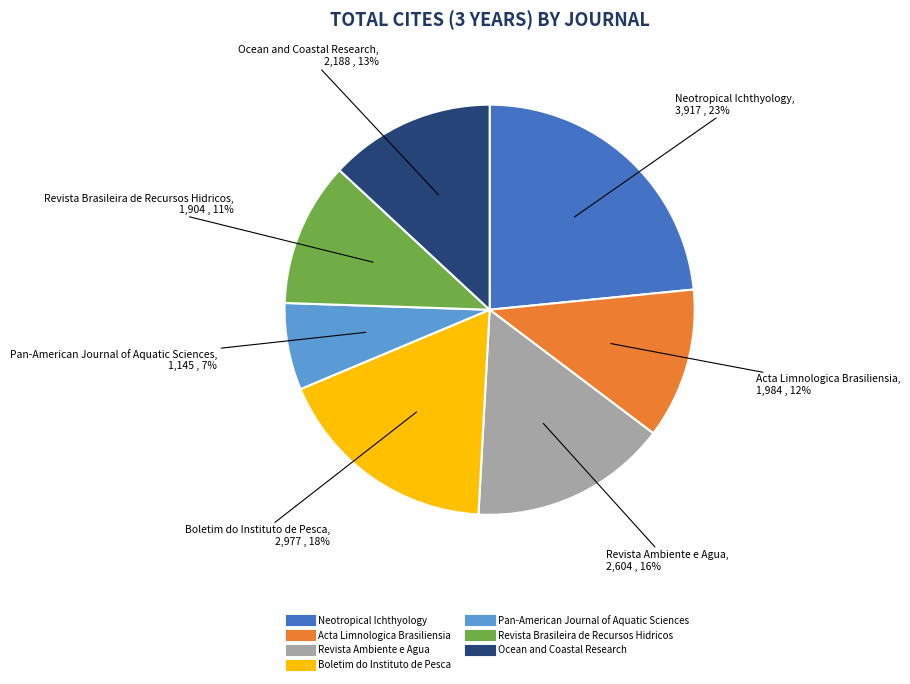

How many slices are in this pie chart?

7